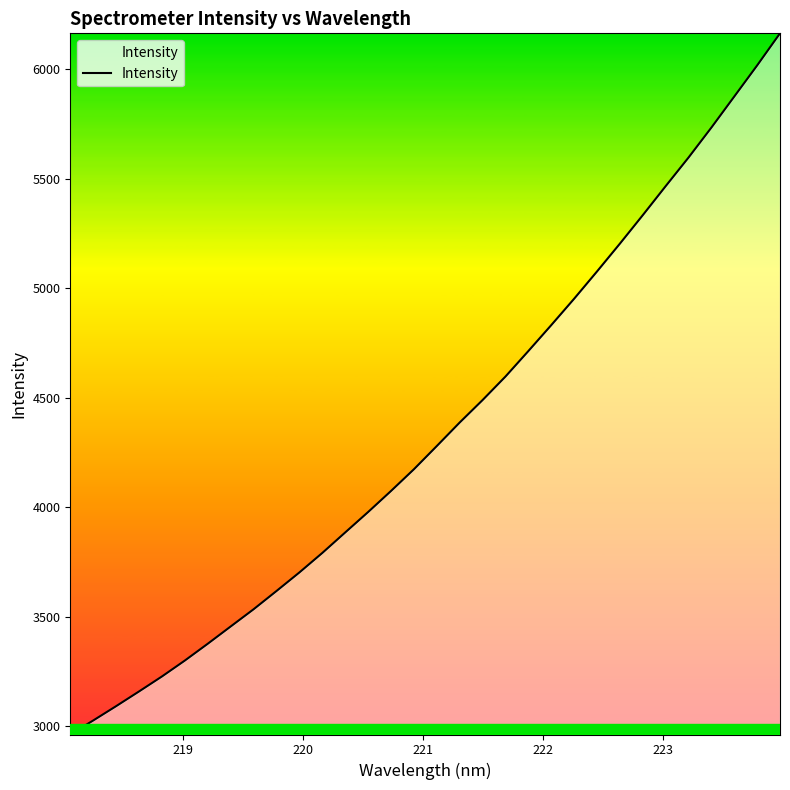

What is the maximum value shown in the chart?

6164.0